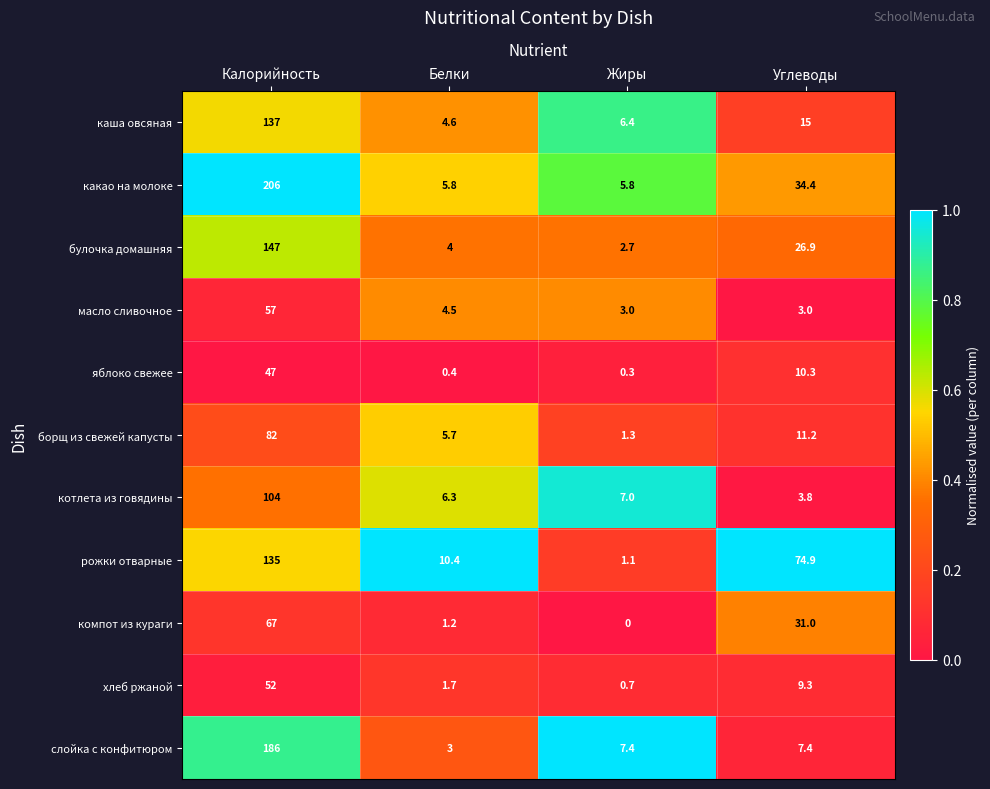

What is the difference between the maximum and minimum values in the какао на молоке series?

200.2